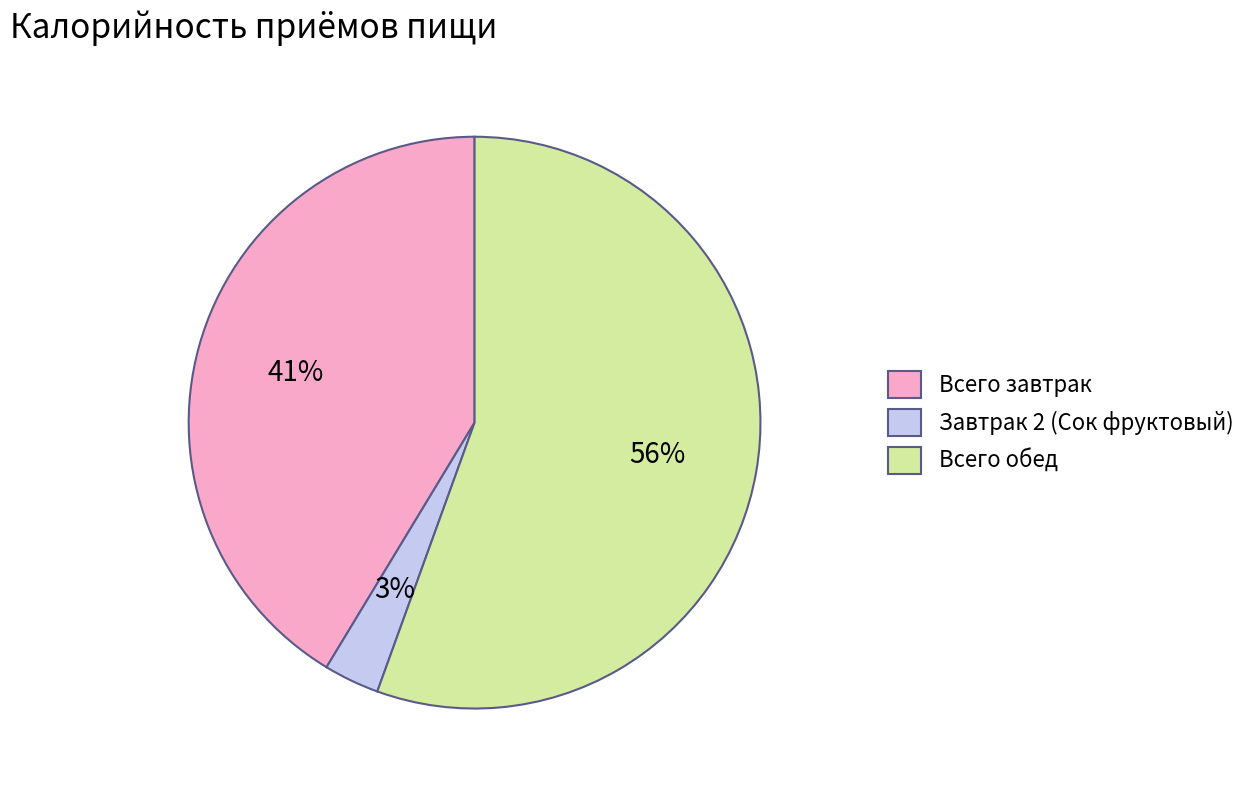

Which slice represents more than half of the pie?

Всего обед